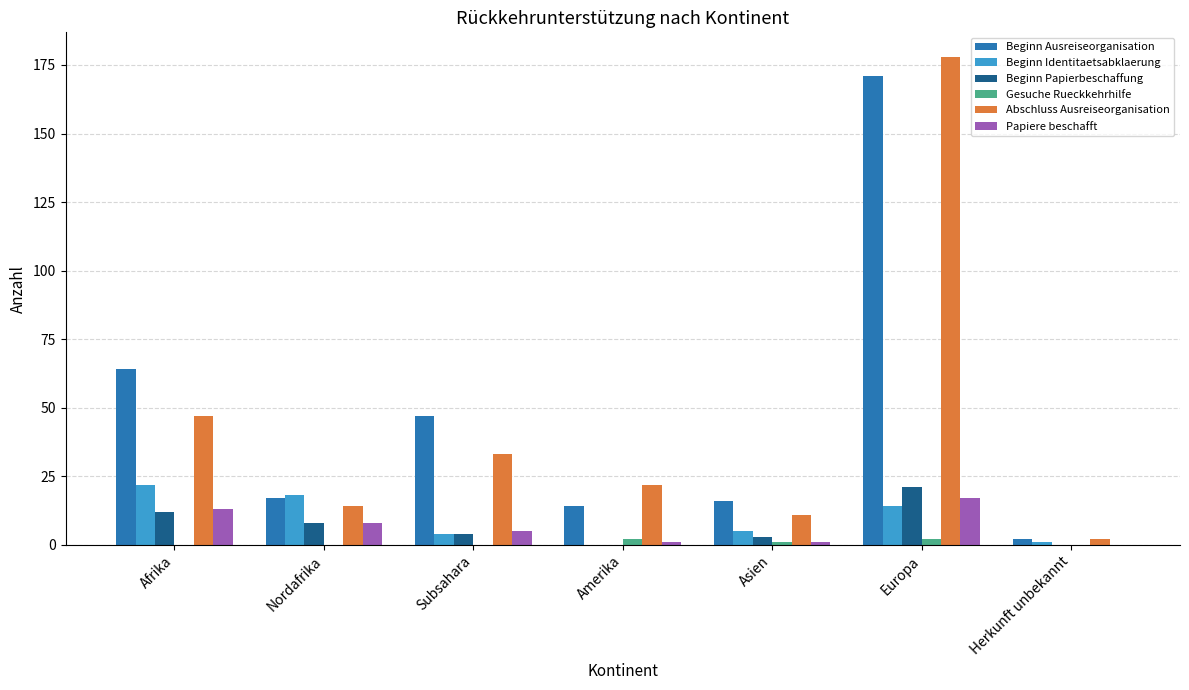

True or false: Beginn Identitaetsabklaerung has a value of 20 at Europa.

False